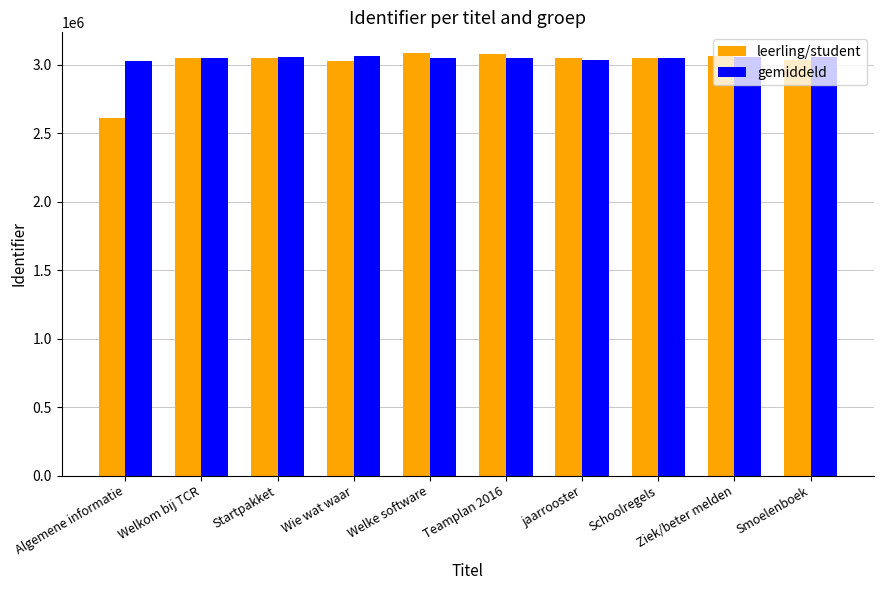

What is the difference between the second highest and minimum values in the leerling/student series?

470661